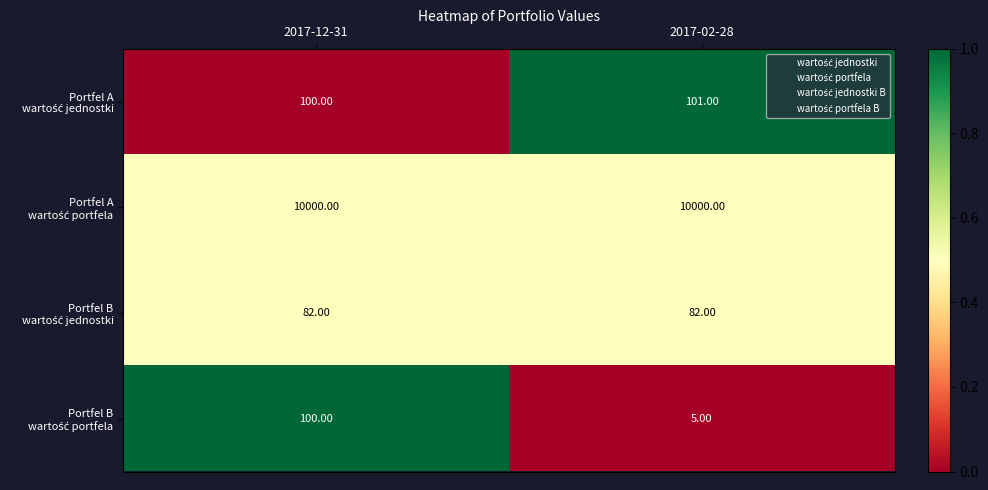

What is the spread (max minus min) of values at 2017-02-28?

9995